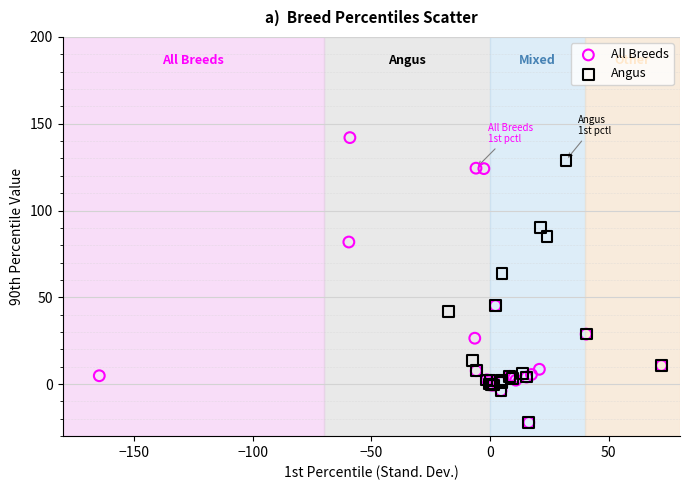

Which series reaches the maximum Y coordinate?

All Breeds